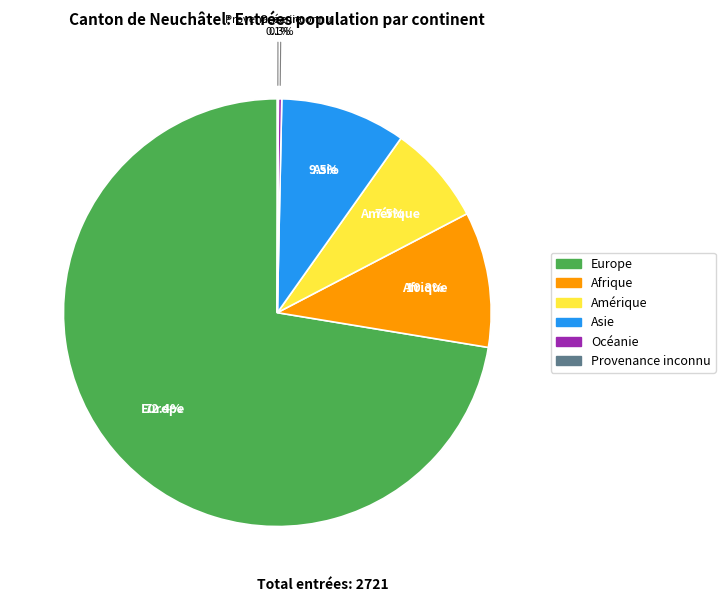

To the nearest percent, what percentage of the pie is Afrique?

10%